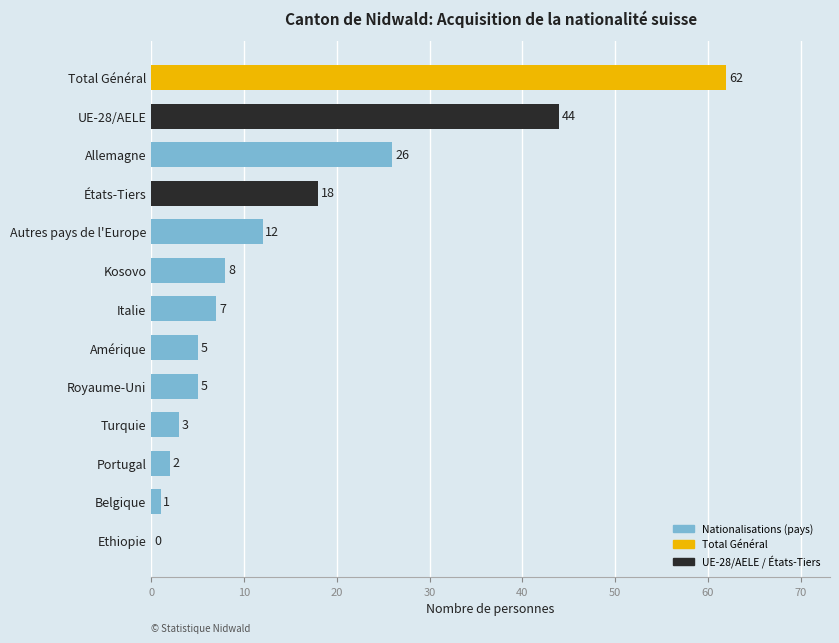

What is the change in value from Belgique to Royaume-Uni?

+4